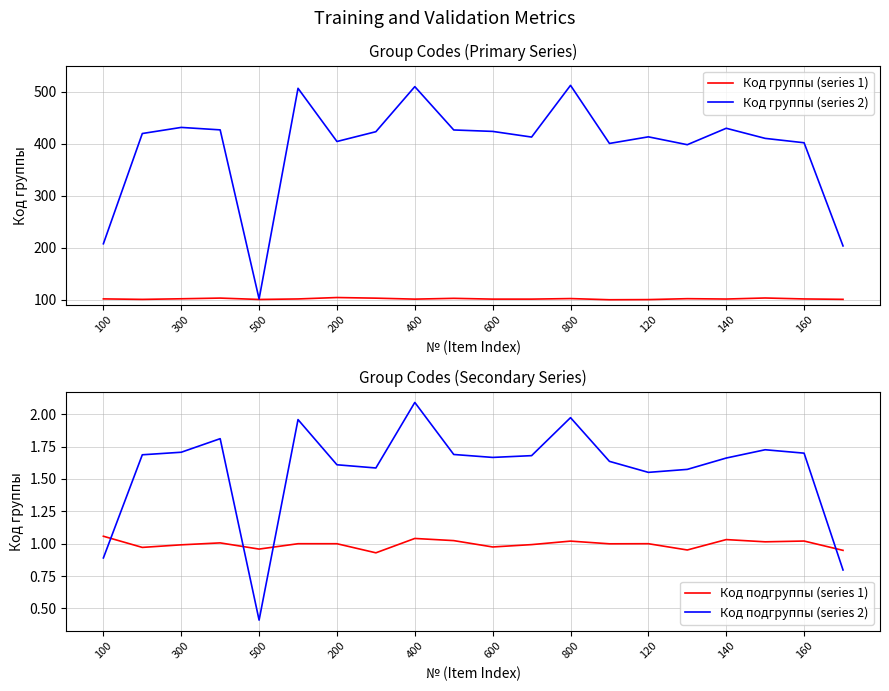

How many lines are shown in the chart?

4